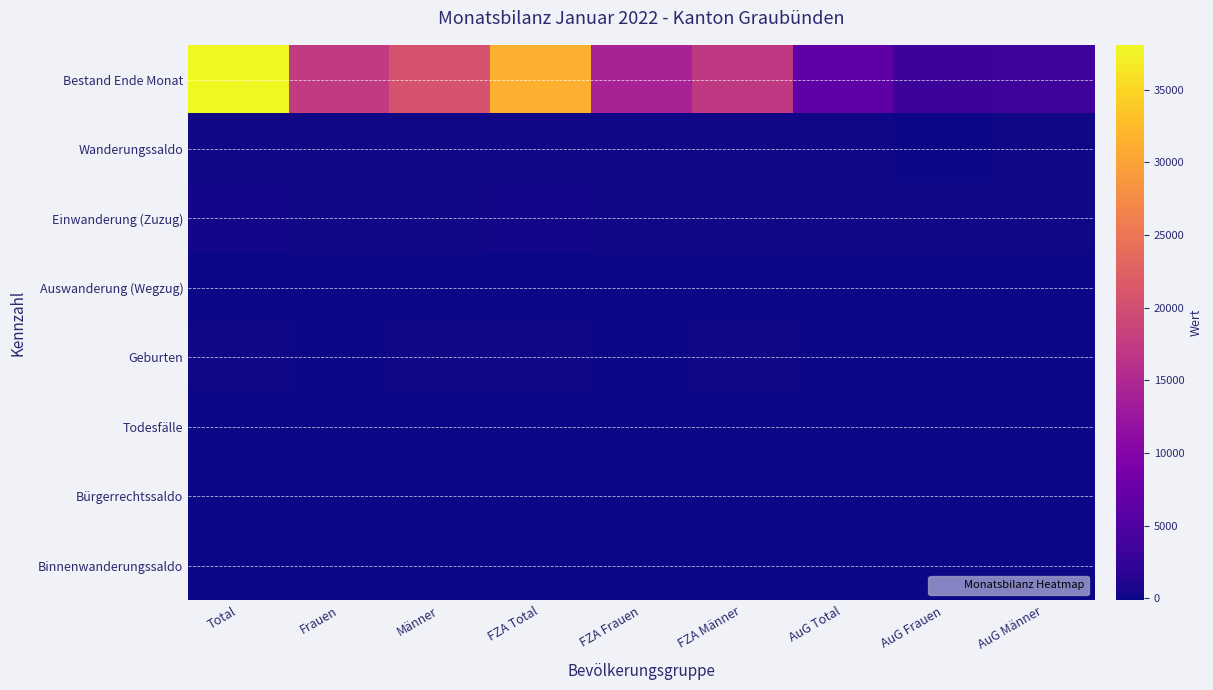

What is the spread (max minus min) of values at Männer?

20766